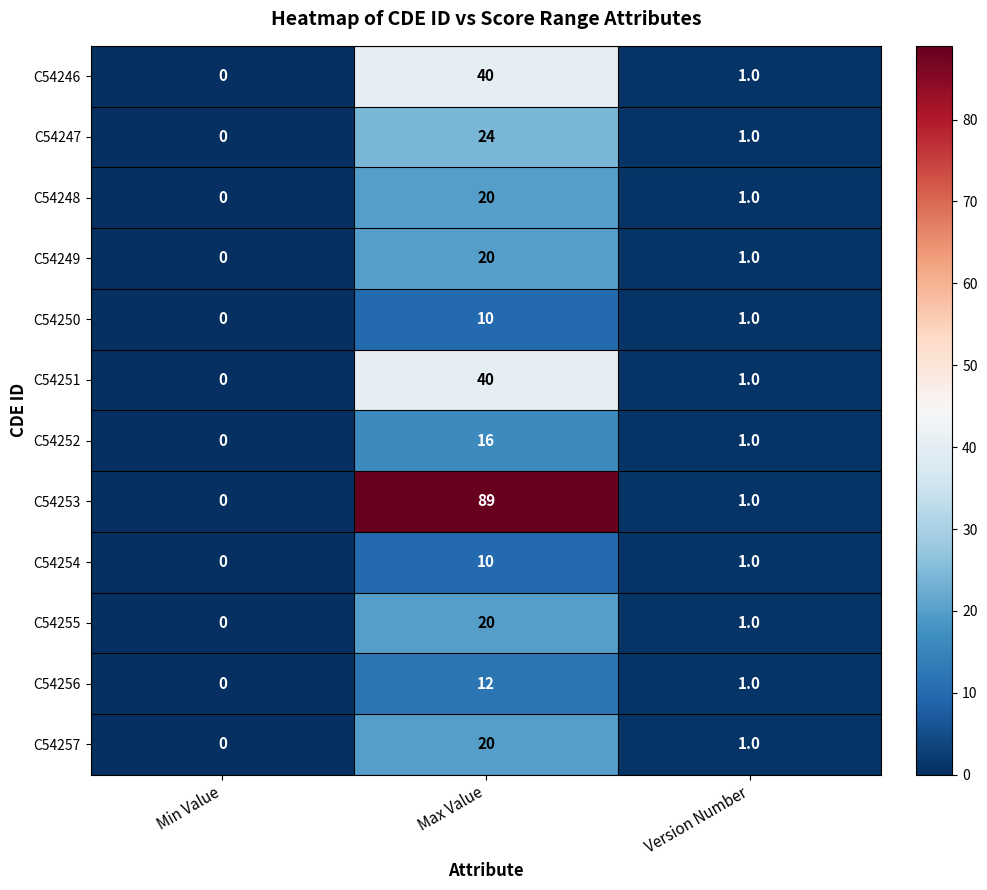

How many distinct data groups are displayed?

12